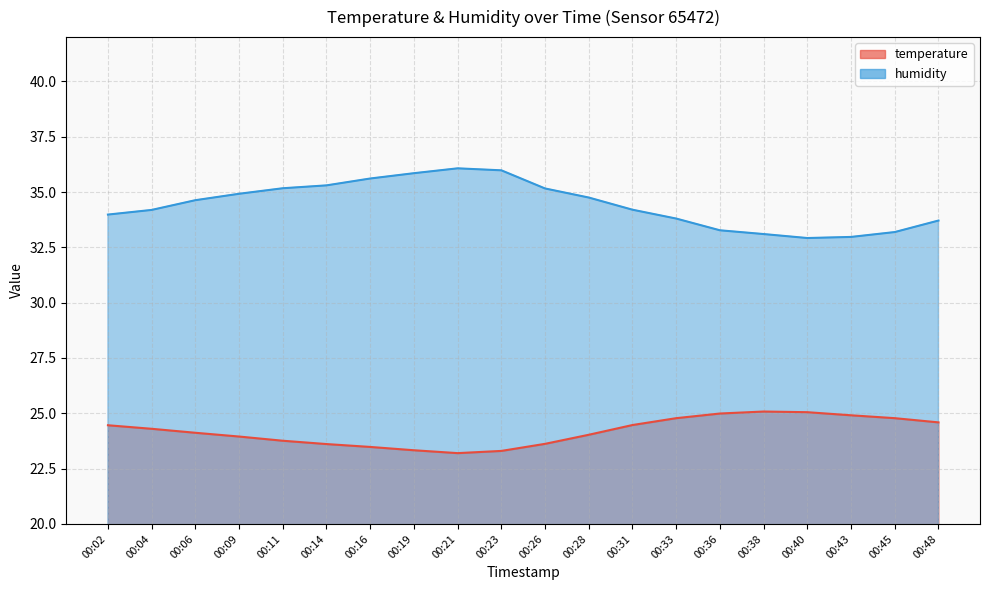

Which label corresponds to the largest value in the chart?

00:21